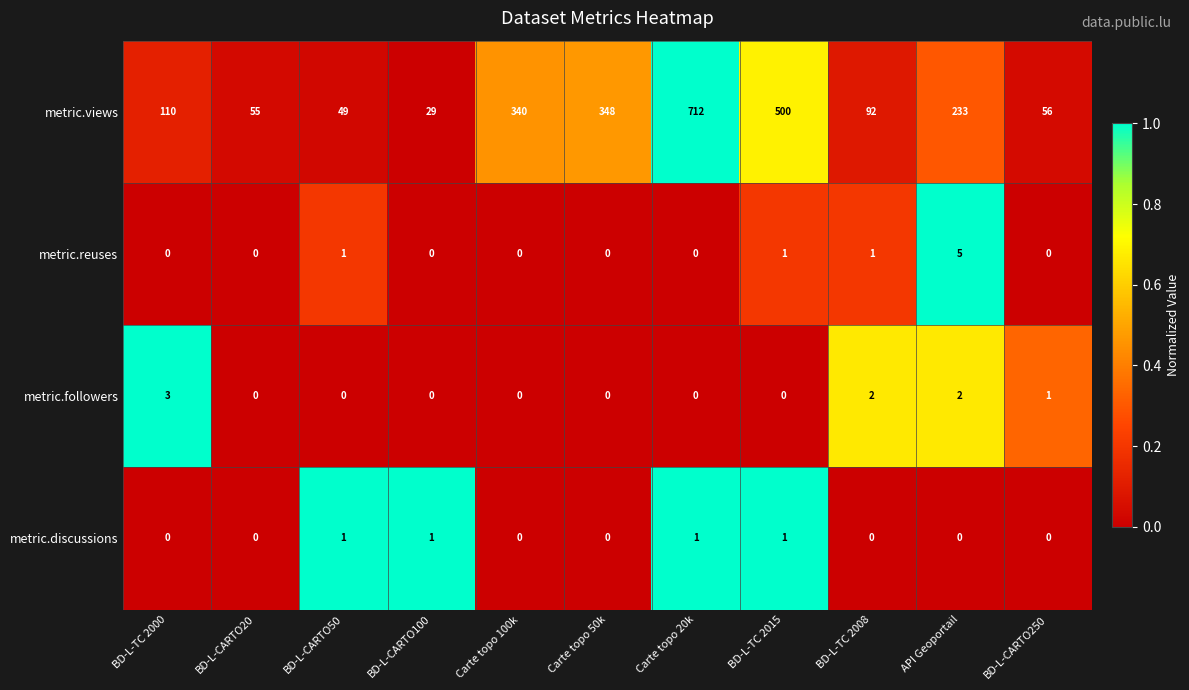

What is the sum of all metric.views values?

2524